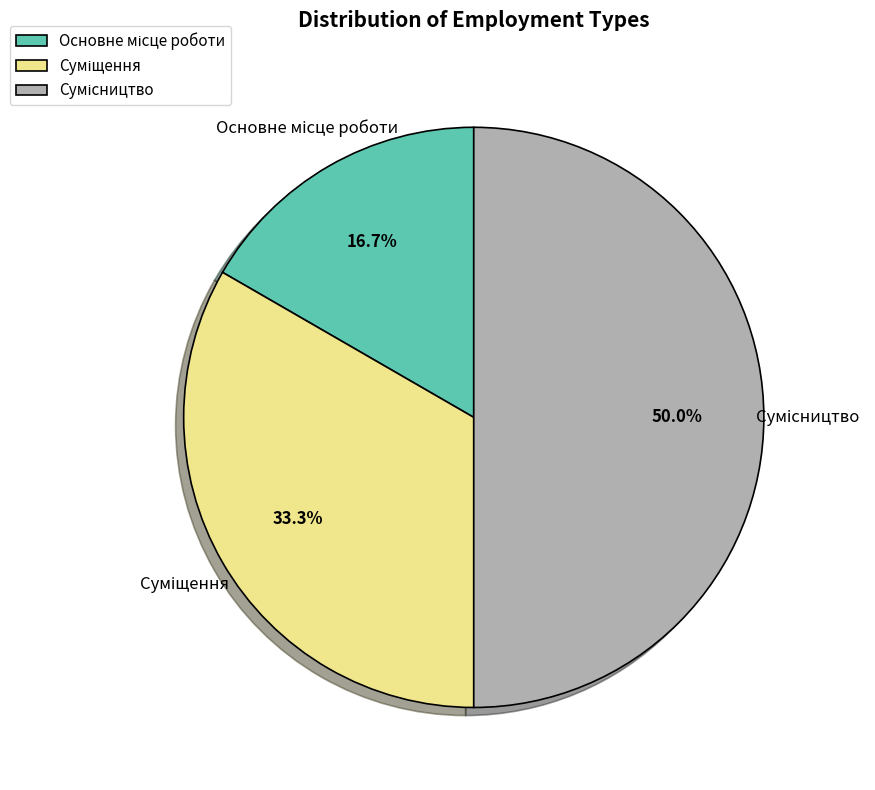

Rank the categories by value from highest to lowest.

Сумісництво, Суміщення, Основне місце роботи